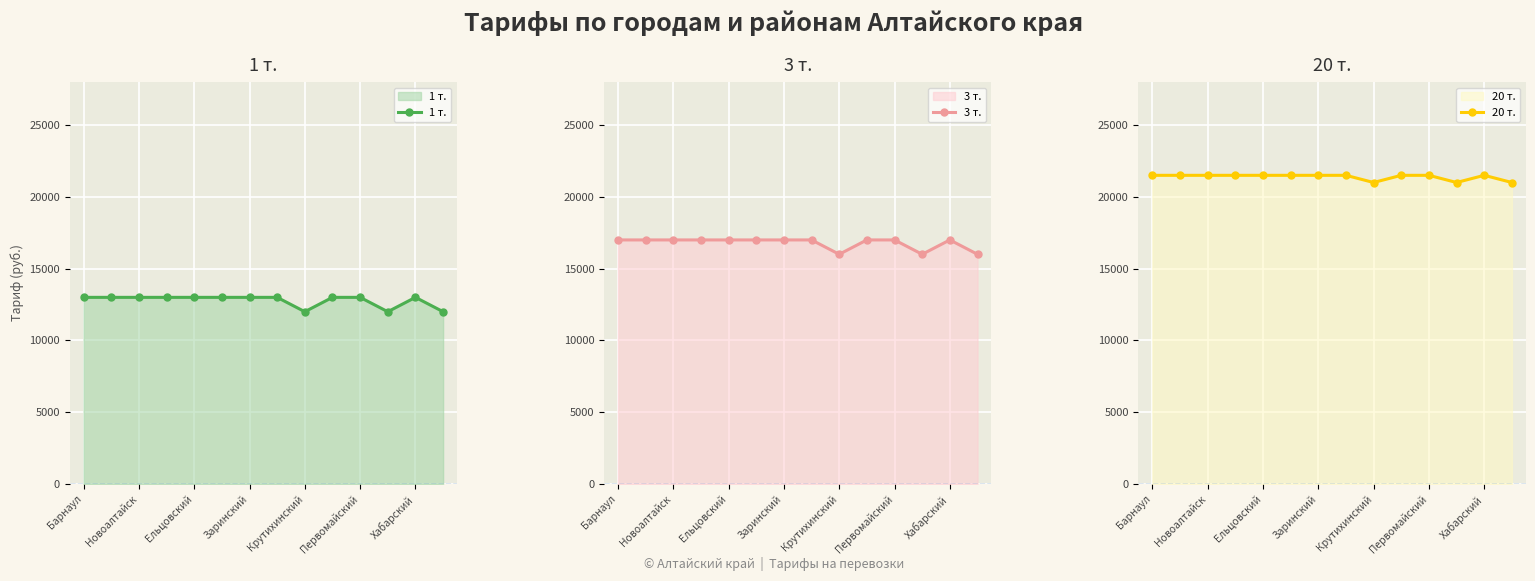

What is the average value of the 1 т. series?

12786